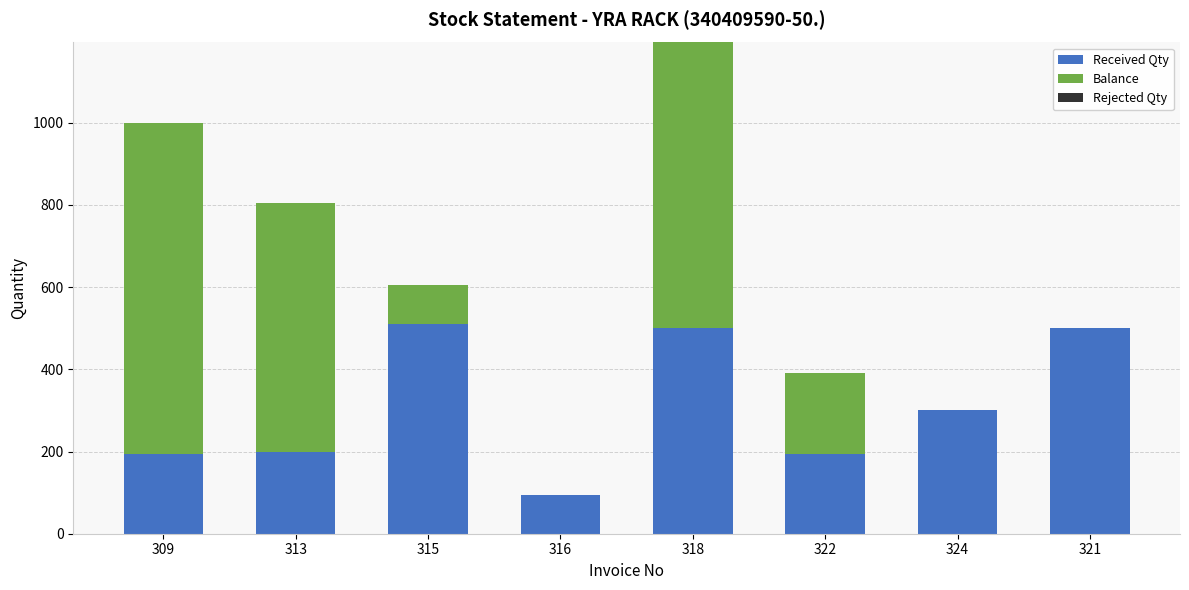

Reading right to left, transcribe the values for Received Qty.

321=500	324=300	322=195	318=500	316=95	315=510	313=200	309=195